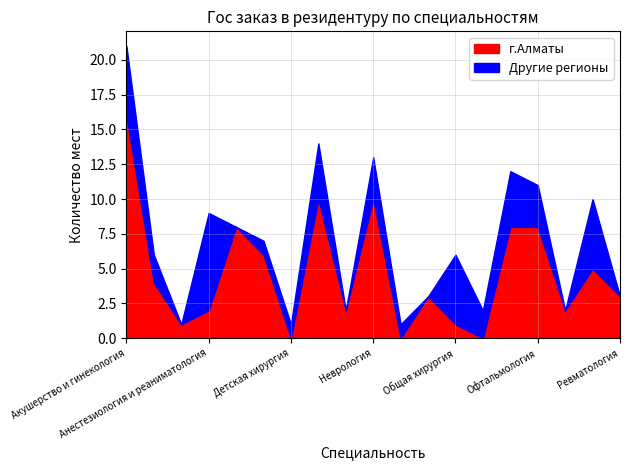

Where does the г.Алматы series first go above 3?

Акушерство и гинекология